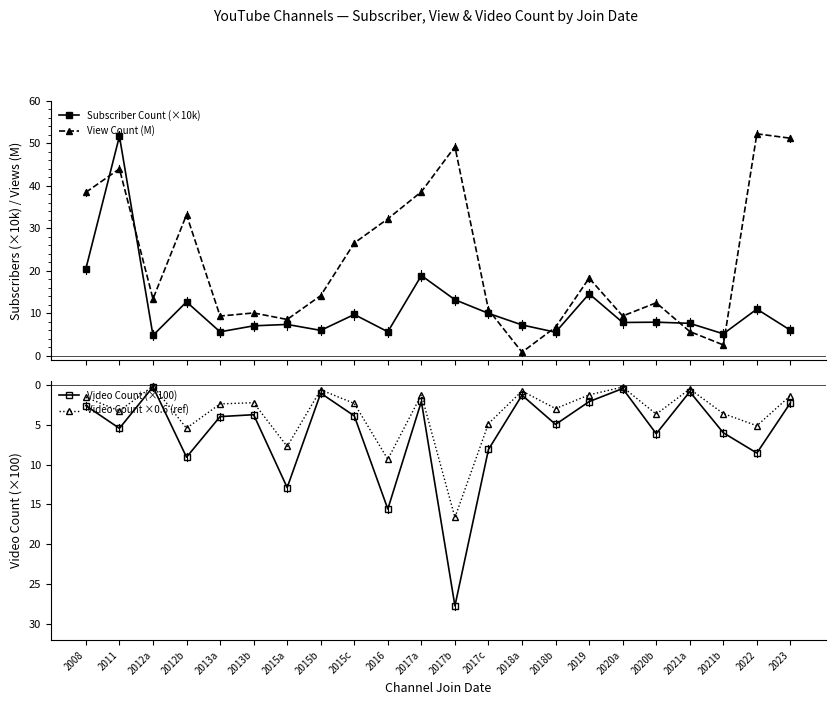

Is it true that View Count (M) equals 4.5 at 2018b?

False